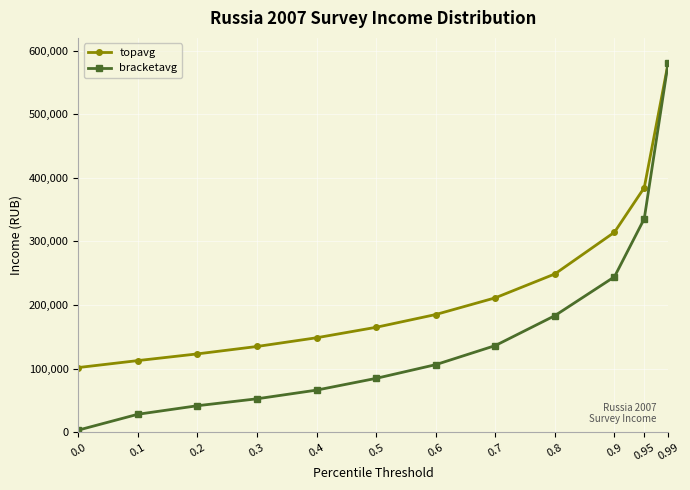

Reading left to right, transcribe all the data shown in this chart.

topavg: 0.0=101639.0	0.1=112571.0	0.2=123120.0	0.3=134765.0	0.4=148474.0	0.5=164937.0	0.6=185009.0	0.7=211282.0	0.8=248825.0	0.9=314401.0	0.95=384473.0	0.99=579898.0
bracketavg: 0.0=3251.0	0.1=28179.0	0.2=41605.0	0.3=52511.0	0.4=66159.0	0.5=84649.0	0.6=106190.0	0.7=136196.0	0.8=183249.0	0.9=244329.0	0.95=335616.8	0.99=579898.0